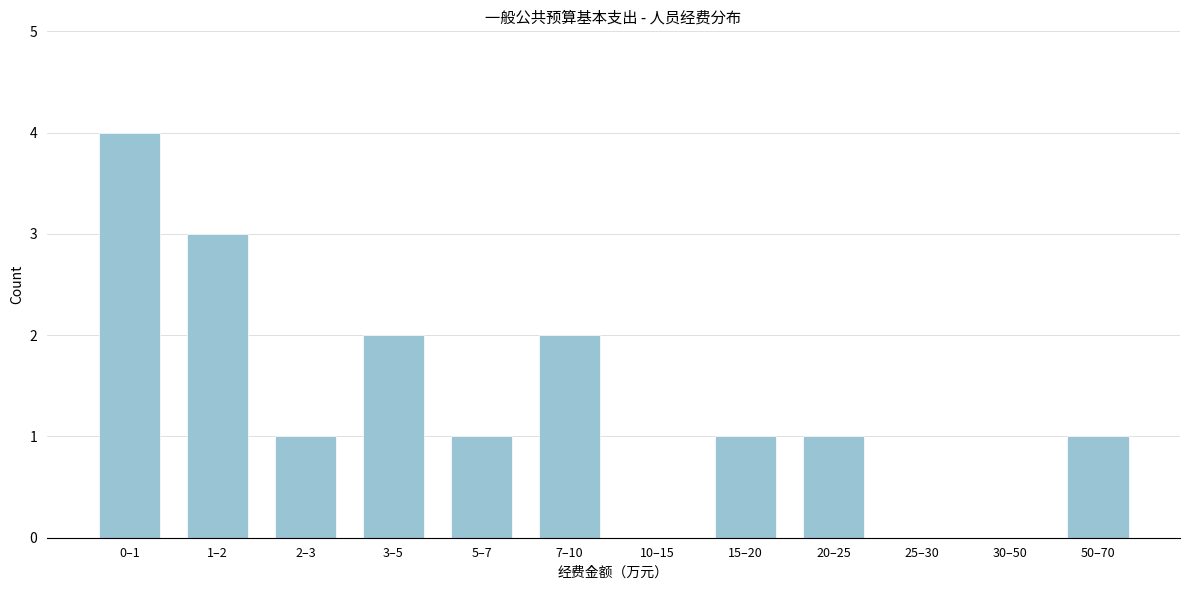

Reading right to left, list all the values displayed in this chart.

50–70=1	30–50=0	25–30=0	20–25=1	15–20=1	10–15=0	7–10=2	5–7=1	3–5=2	2–3=1	1–2=3	0–1=4